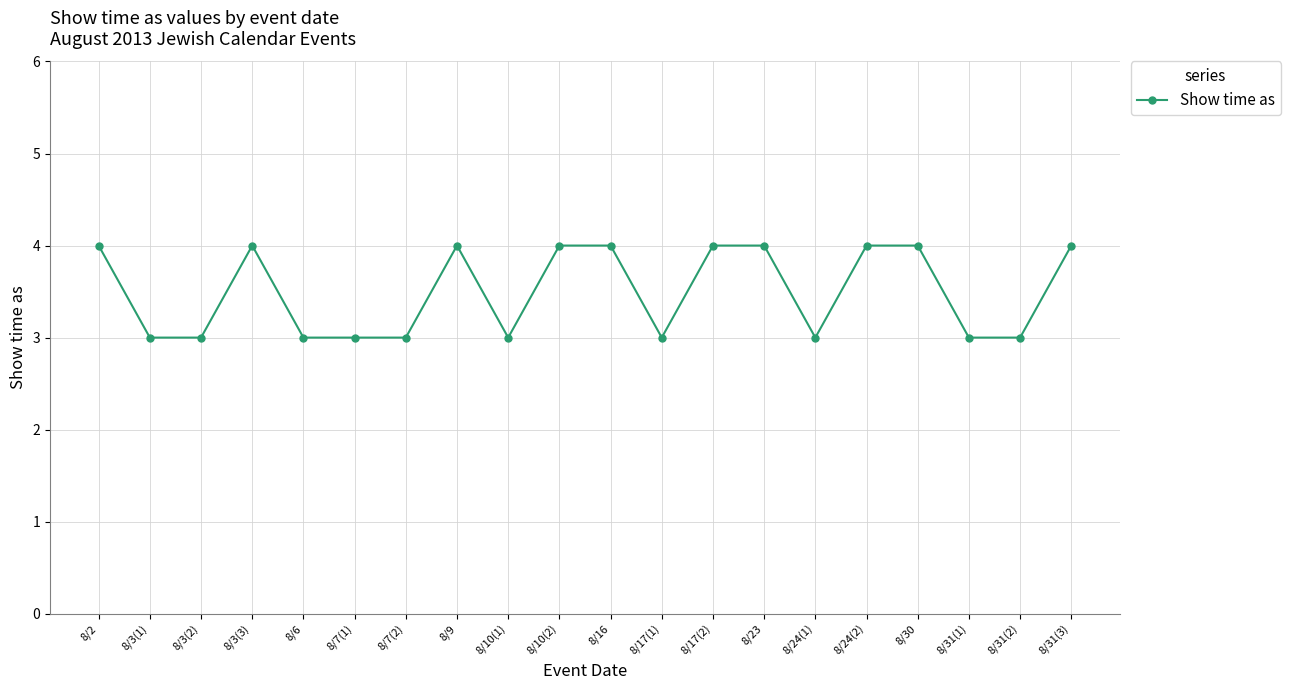

Where is the first local maximum?

8/3(3)